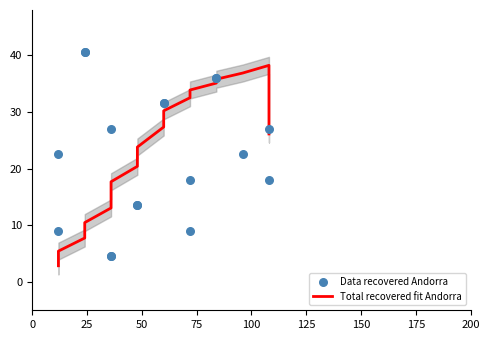

What are all the series names shown in the legend?

Total recovered fit Andorra, Data recovered Andorra